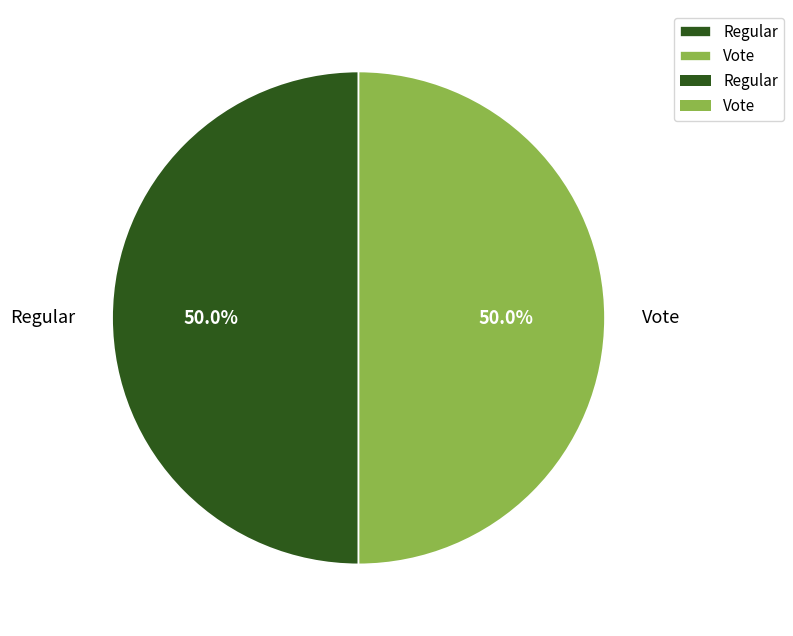

Approximately how many times larger is the value at Vote compared to Regular?

1.0